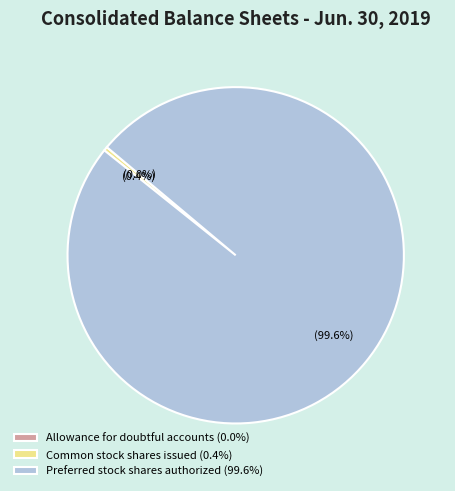

Combined, what portion of the pie is Common stock shares issued (0.4%) and Preferred stock shares authorized (99.6%)?

100.0%